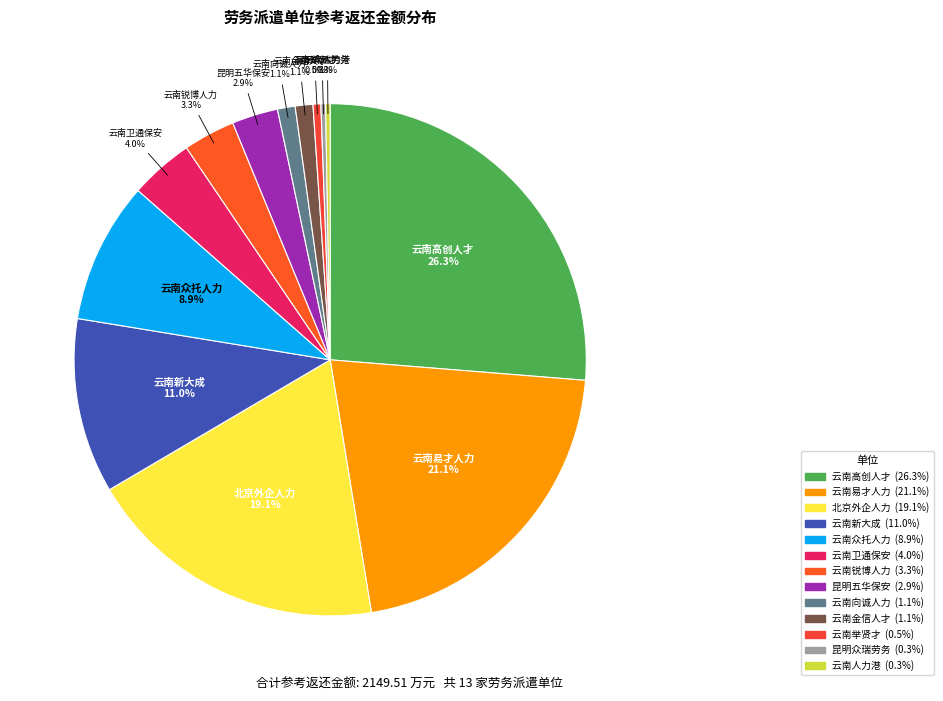

Count the number of slices in the pie.

13